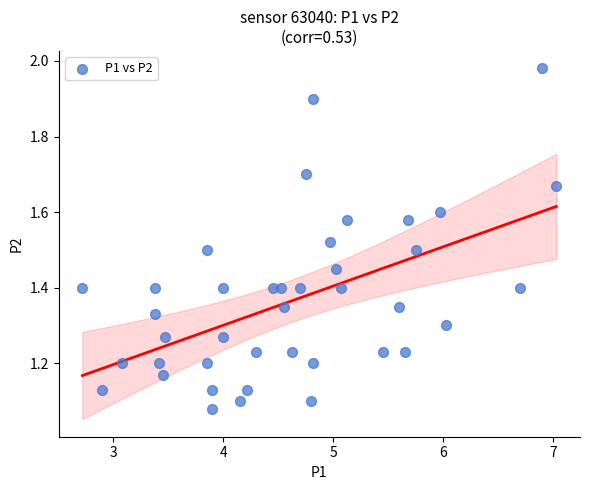

What is the range of X values (max minus min)?

4.3